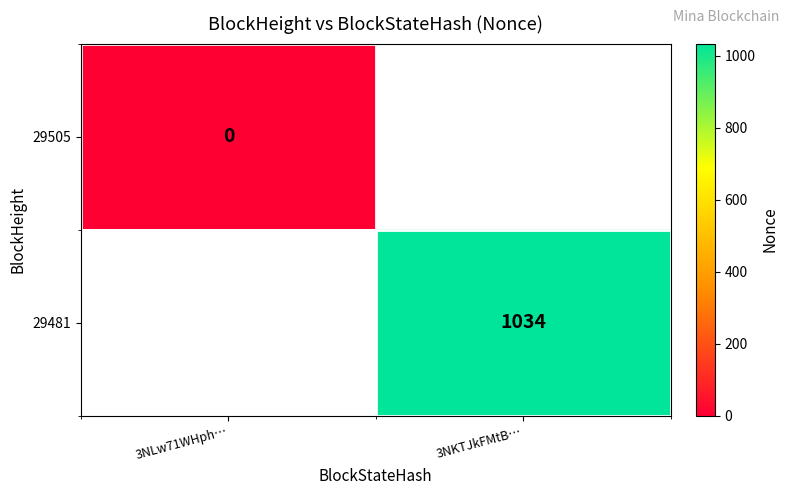

How many series are shown in this chart?

2